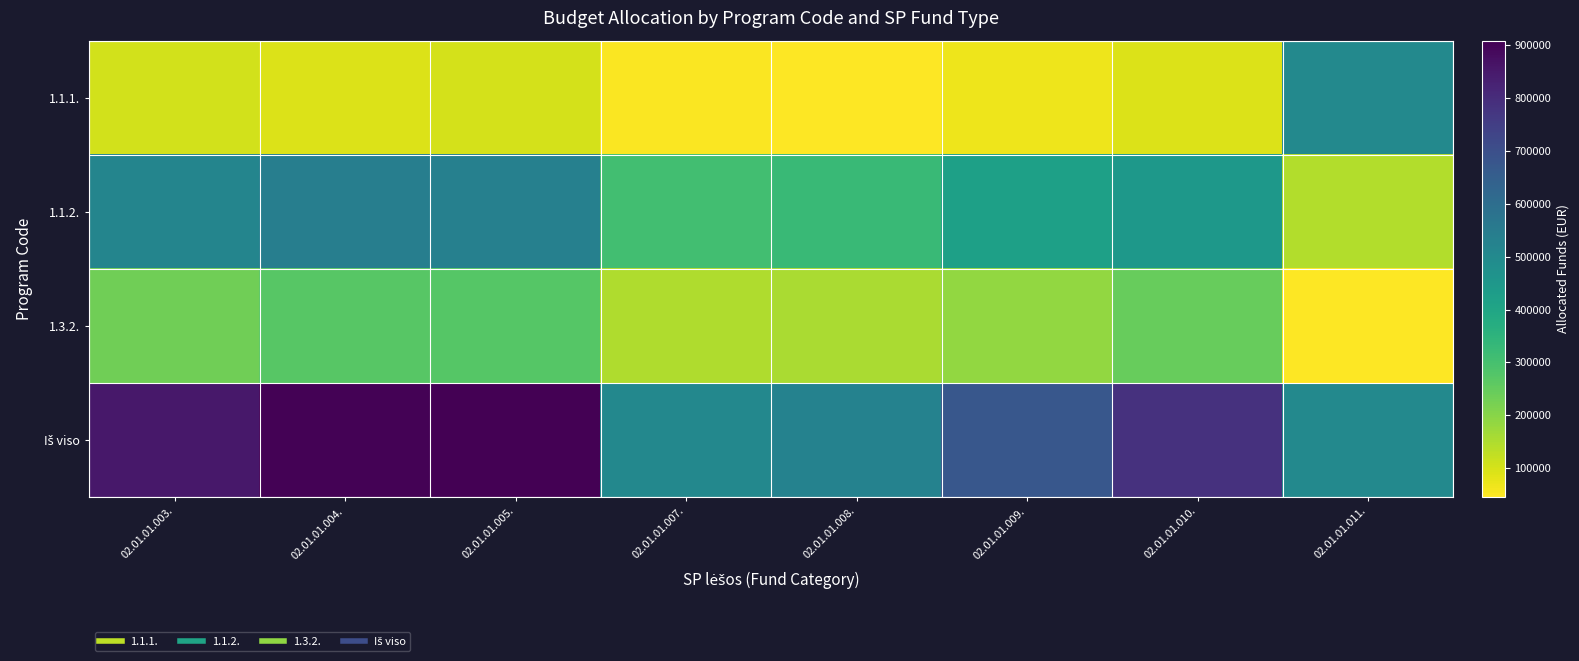

At which category is the sum across all series the highest?

02.01.01.005.